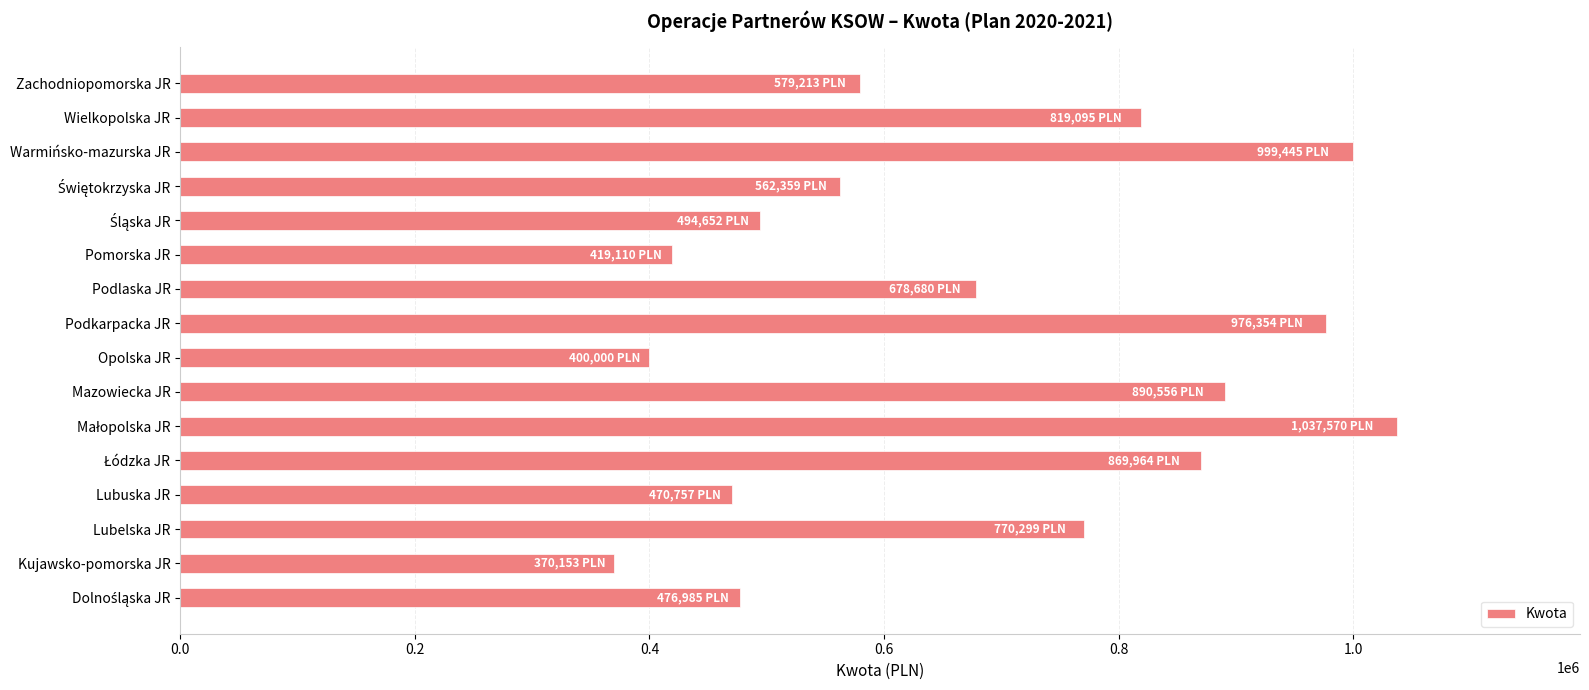

What is the maximum value shown in the chart?

1037570.4